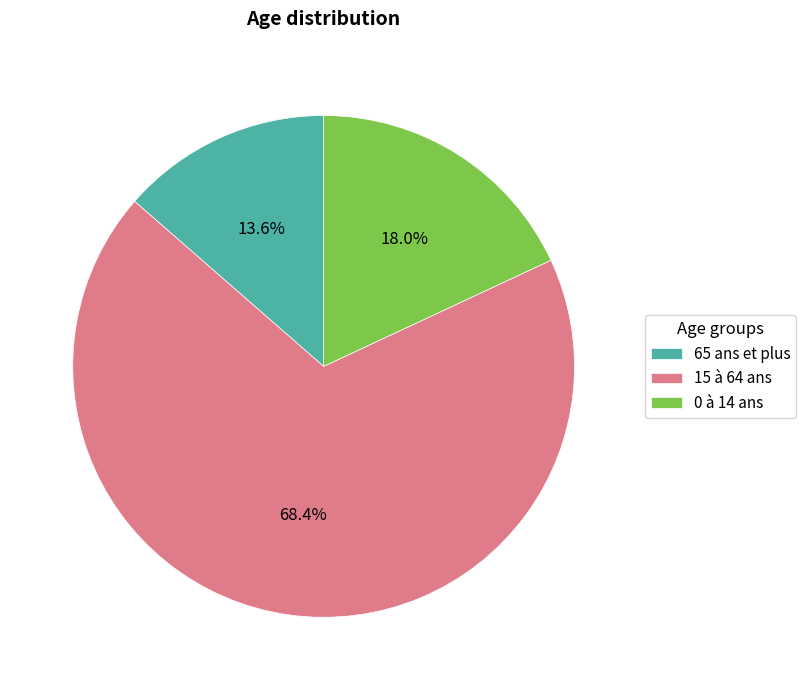

To the nearest percent, what percentage of the pie is 15 à 64 ans?

68%